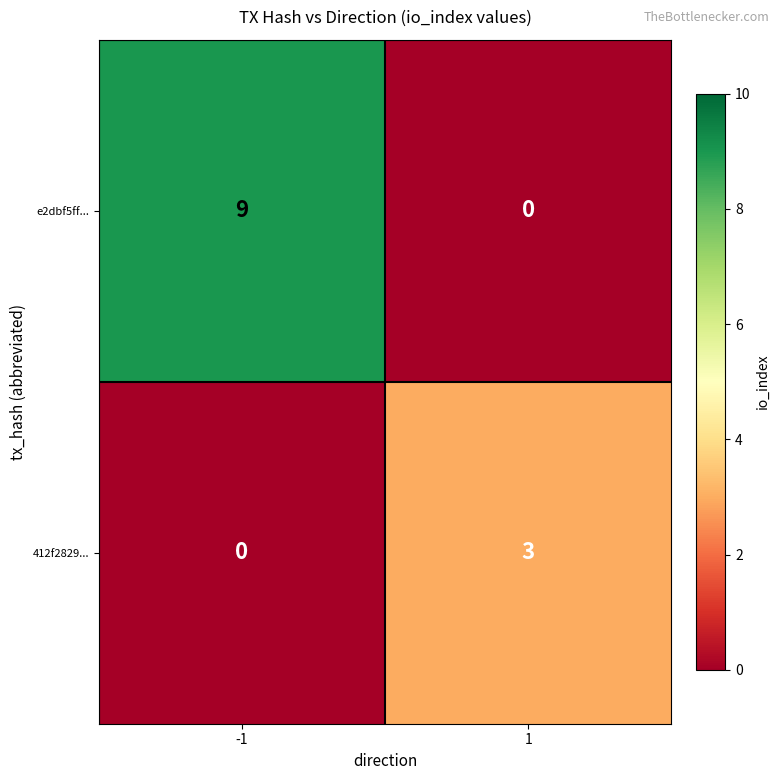

What is the difference between the 412f2829... values at 1 and -1?

3